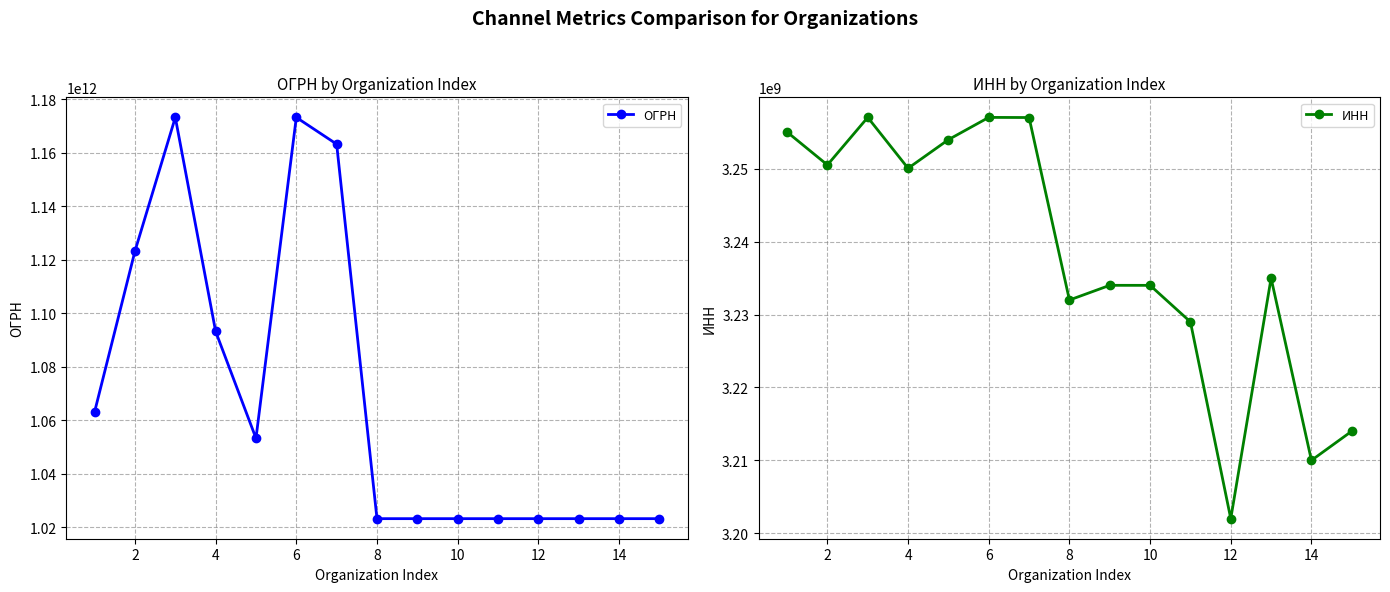

At how many categories does at least one series exceed 6081410270?

15